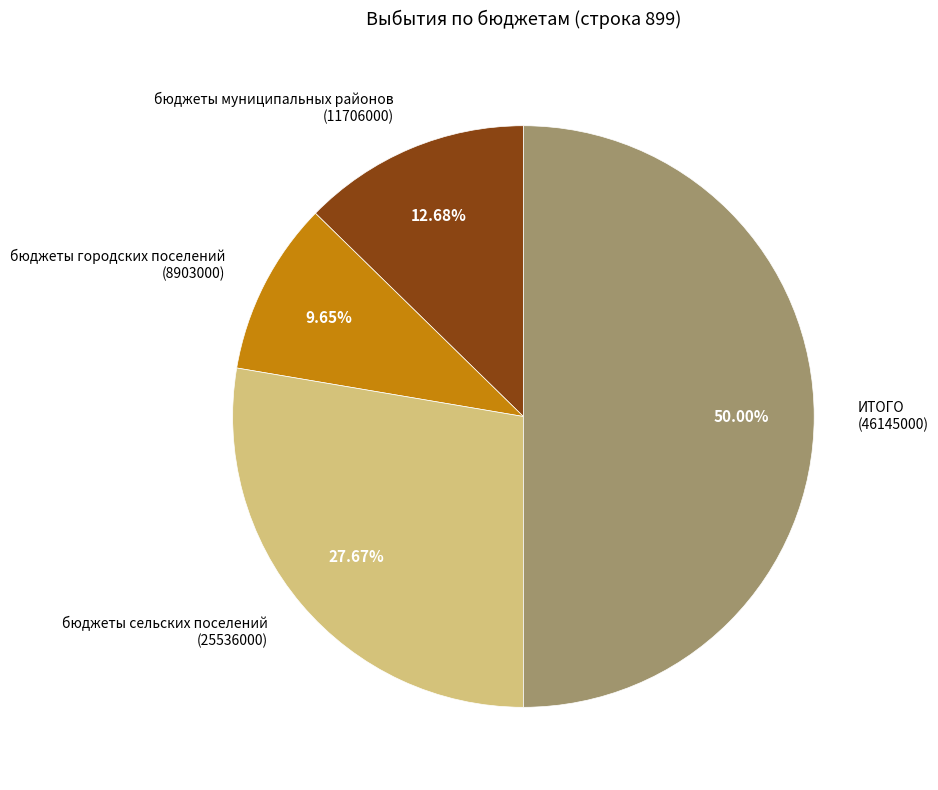

What is the ratio of the value at бюджеты сельских поселений (25536000) to the value at бюджеты городских поселений (8903000)?

2.9